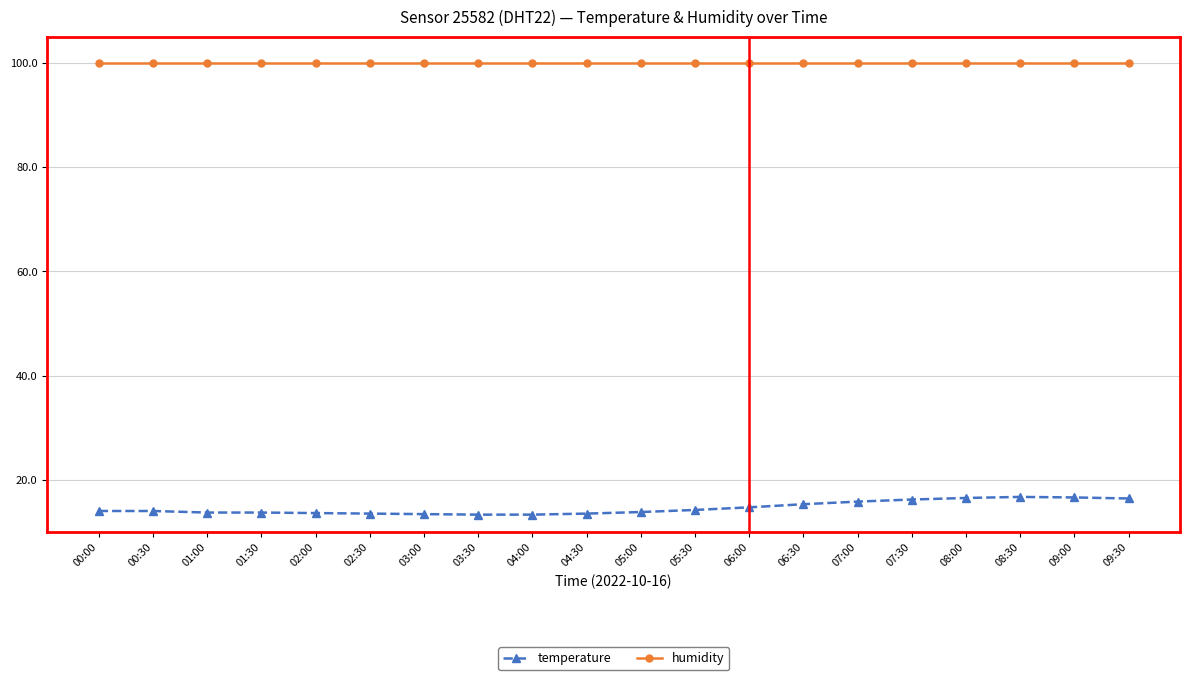

What is the average value of the temperature series?

14.6